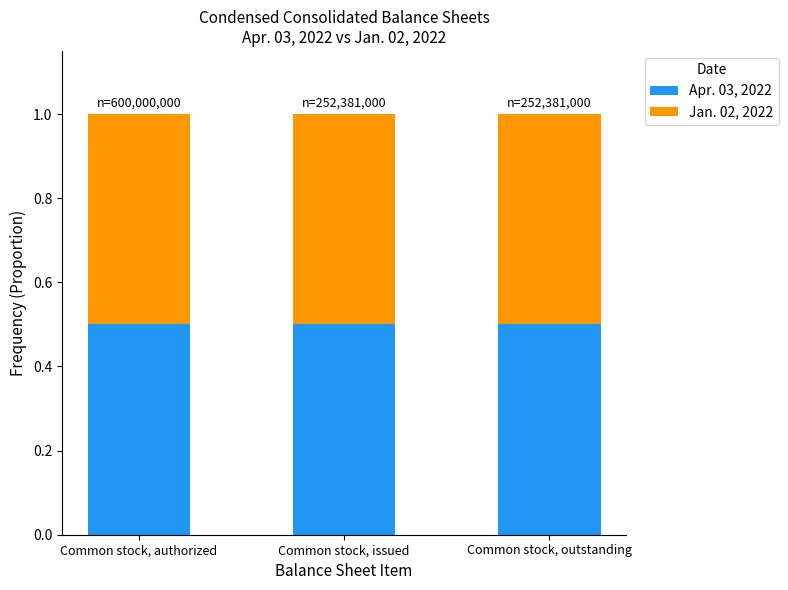

How many bars are there in total?

3